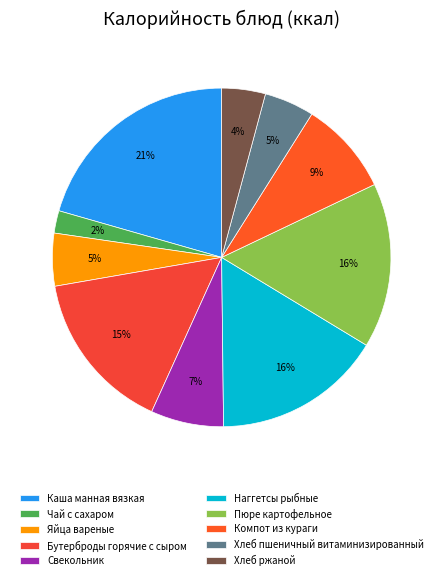

The Бутерброды горячие с сыром slice represents 15% of the pie. True or false?

True